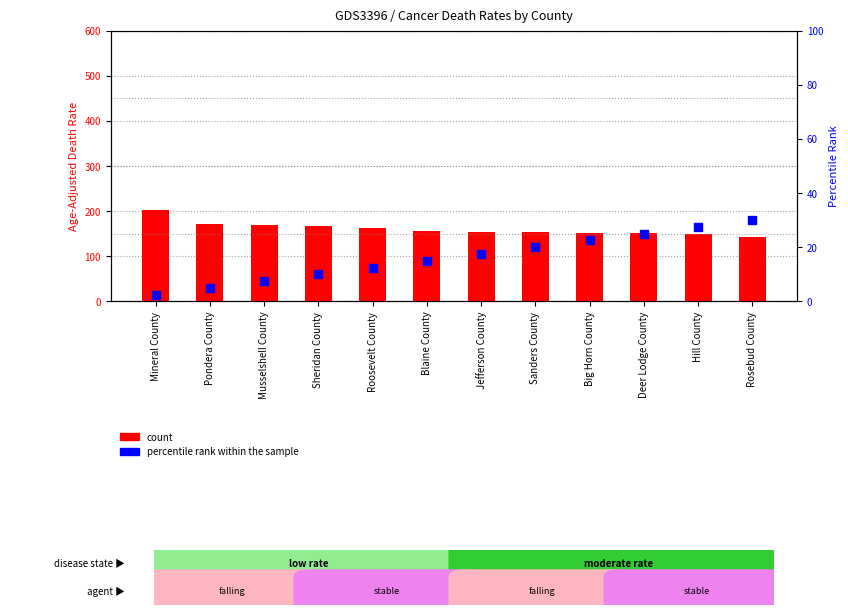

Which series has the largest total across all categories?

count